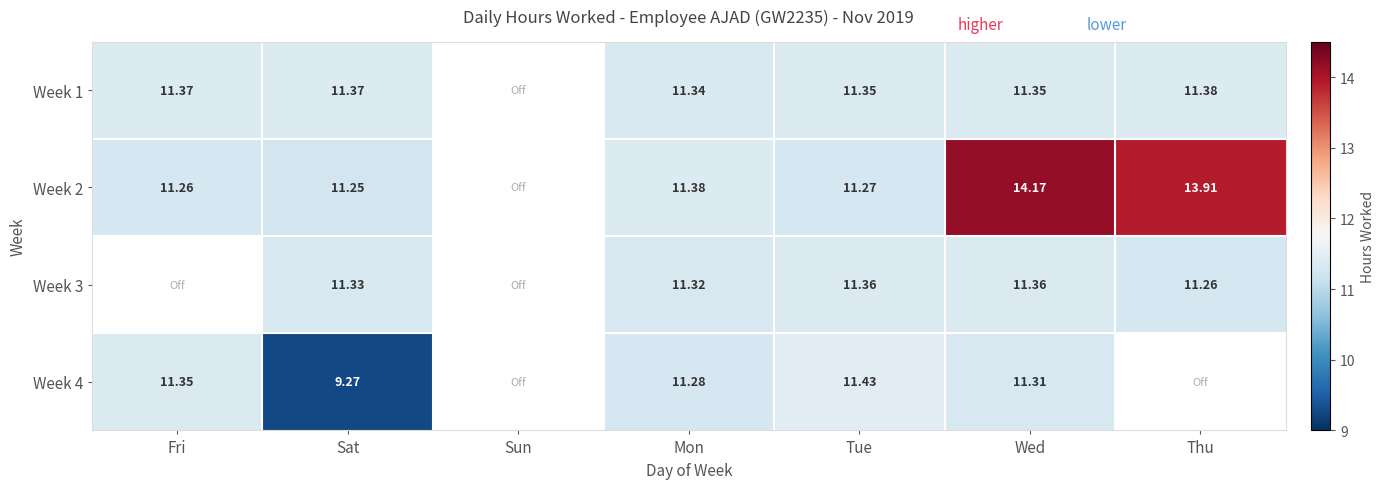

At which category is the sum across all series the highest?

Wed